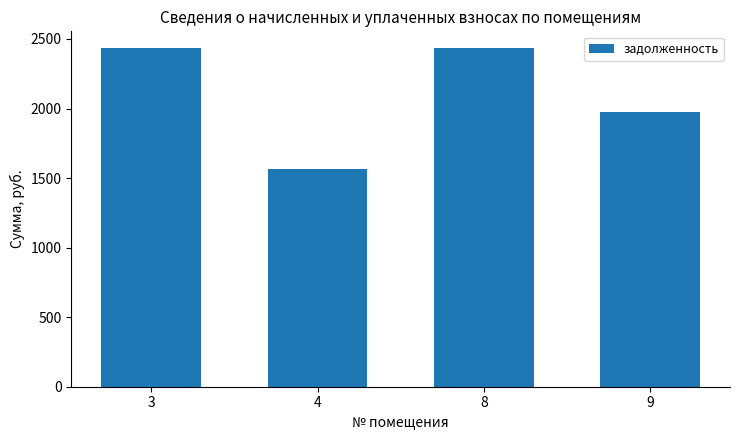

The value at 9 is 661.6. True or false?

False